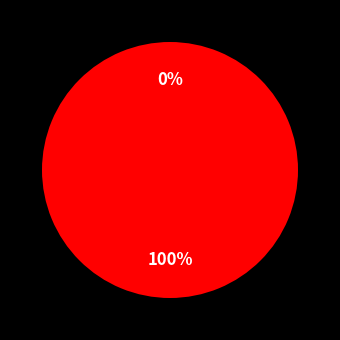

Is 27176 the majority of the pie?

Yes